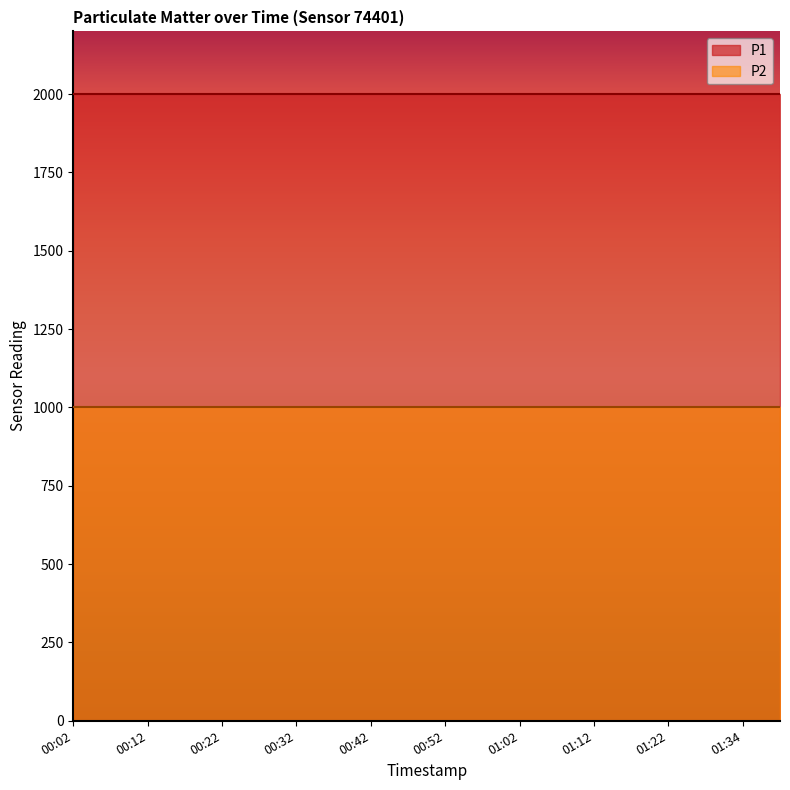

What is the sum of the P1 values at 00:37 and 01:02?

3999.8